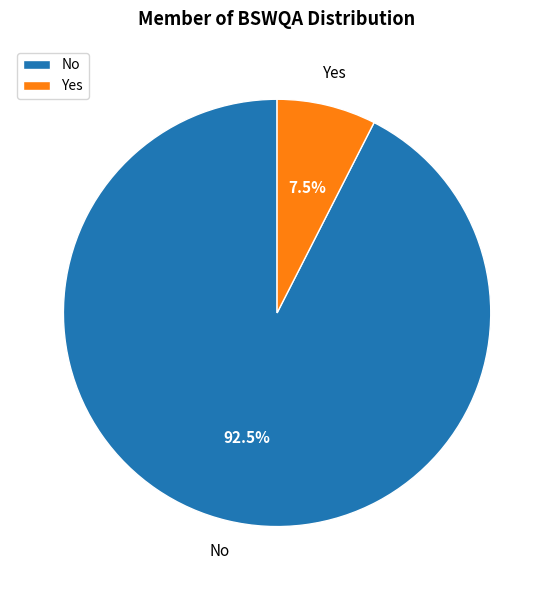

Which has a higher value, Yes or No?

No